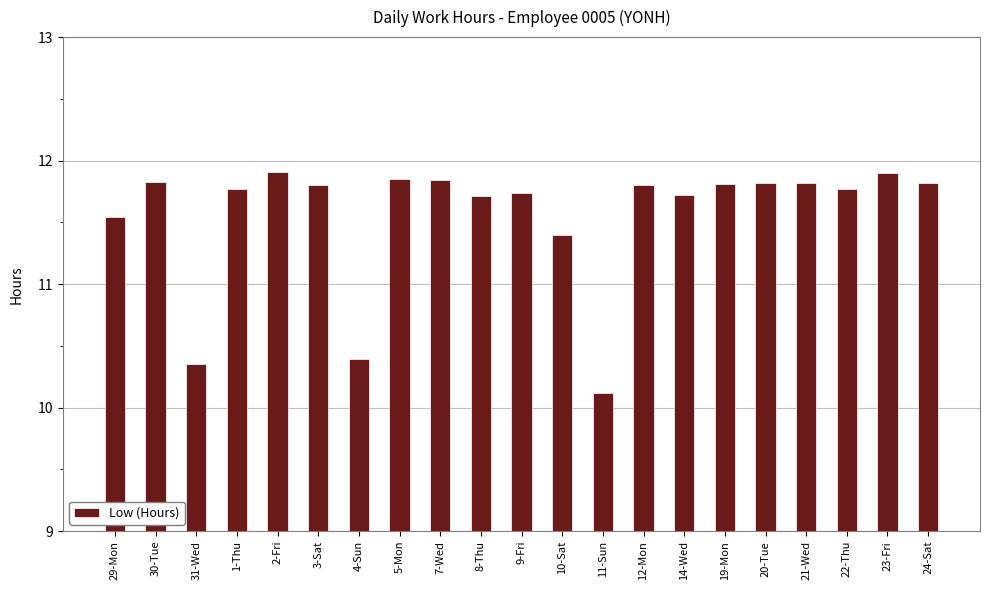

What is the label of the 3rd bar from the right?

22-Thu